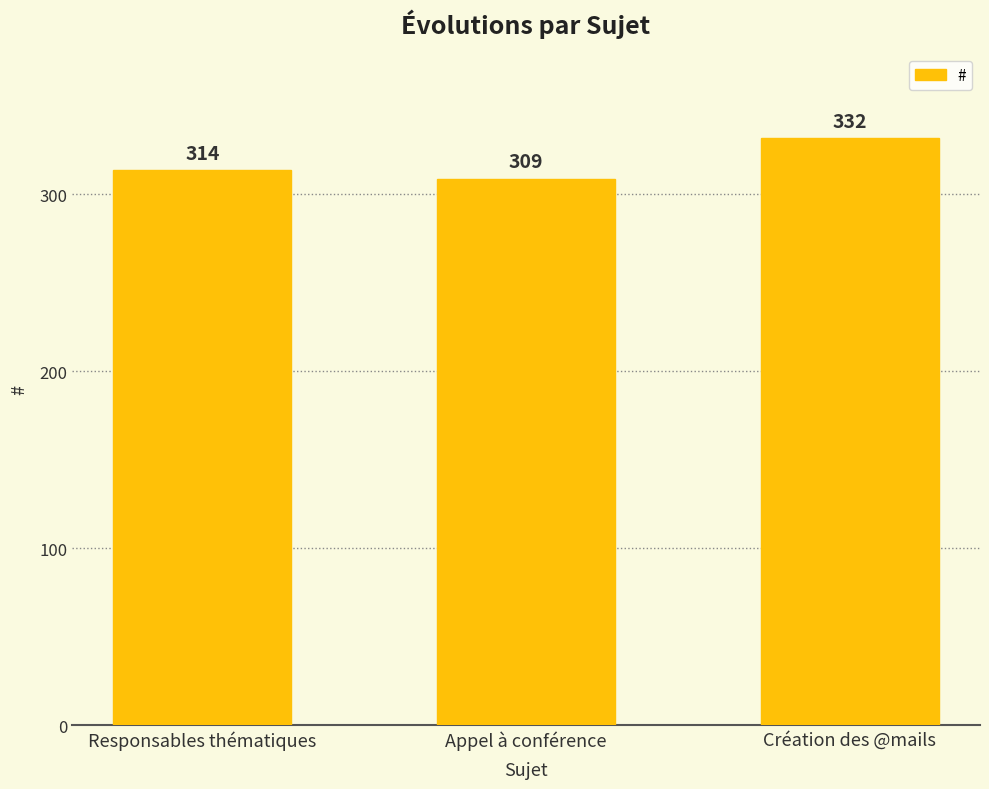

What is the label of the 2nd bar from the left?

Appel à conférence